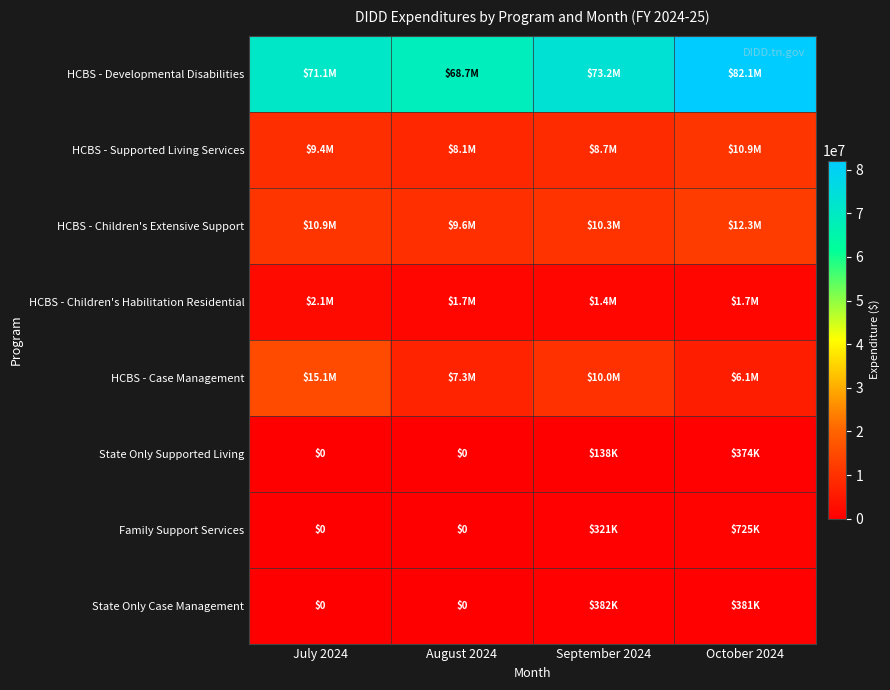

What is the maximum value shown in the chart?

82081971.7